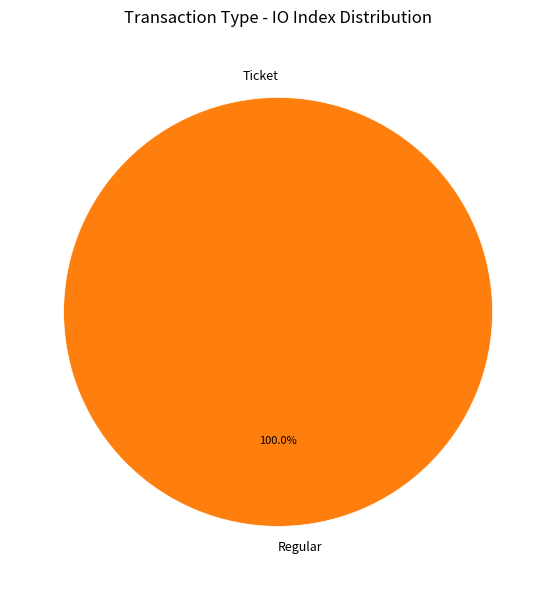

Does any single category account for the majority?

Yes